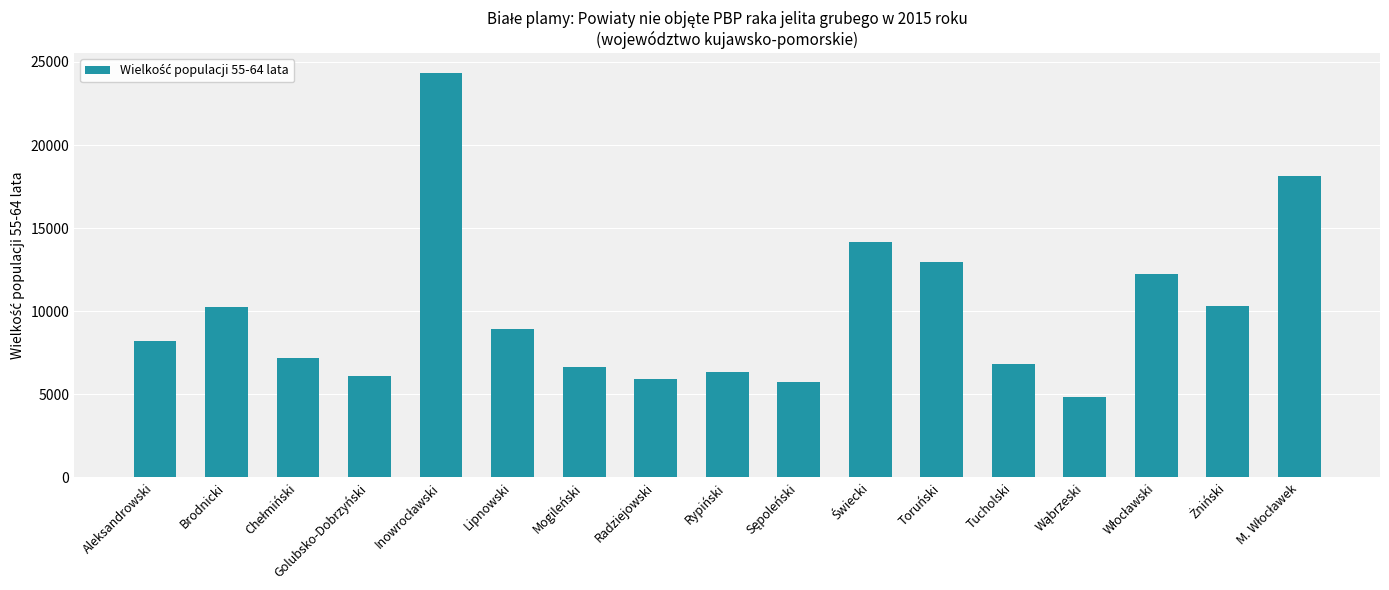

What is the sum of all values?

169193